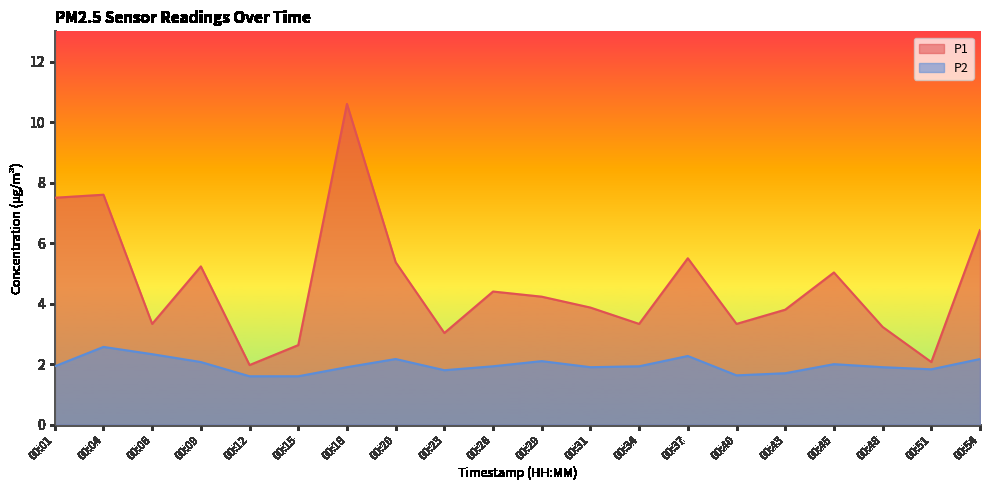

In P1, how many points are higher than both neighbors (excluding endpoints)?

6